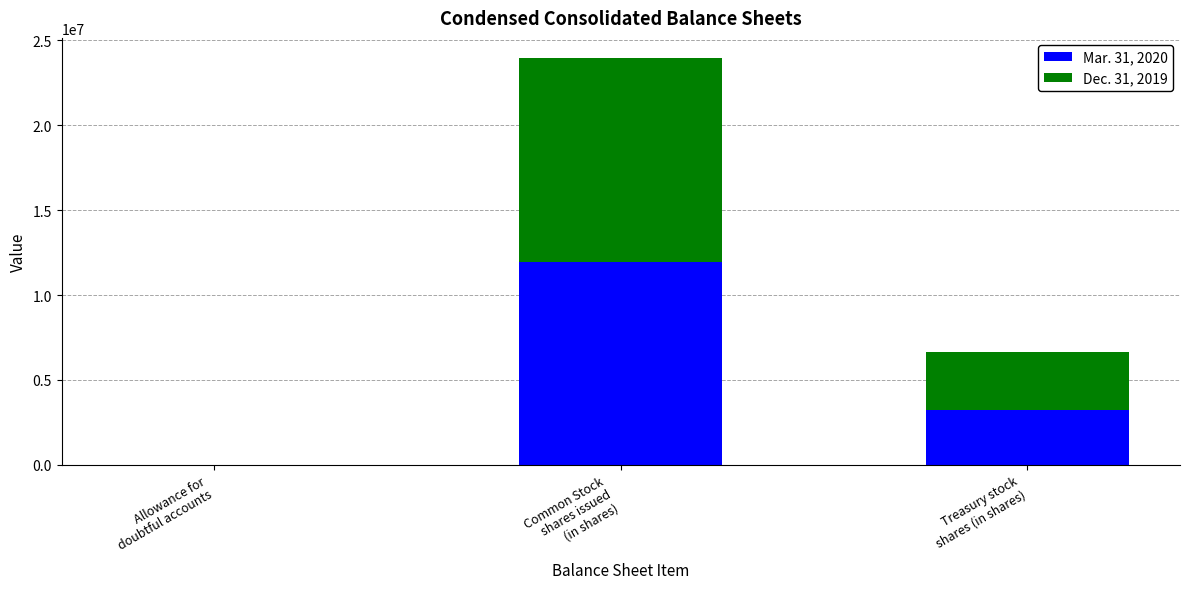

Does the chart contain stacked bars?

Yes